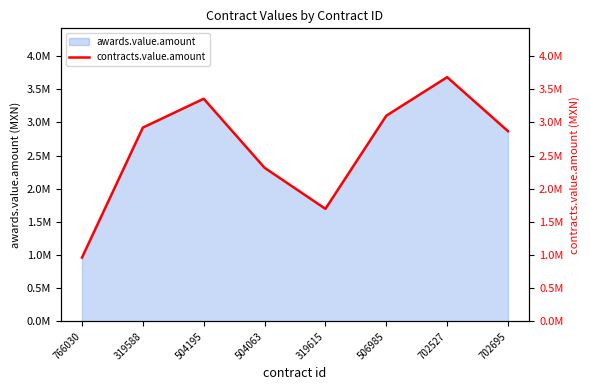

What is the sum of all values?

20897064.8